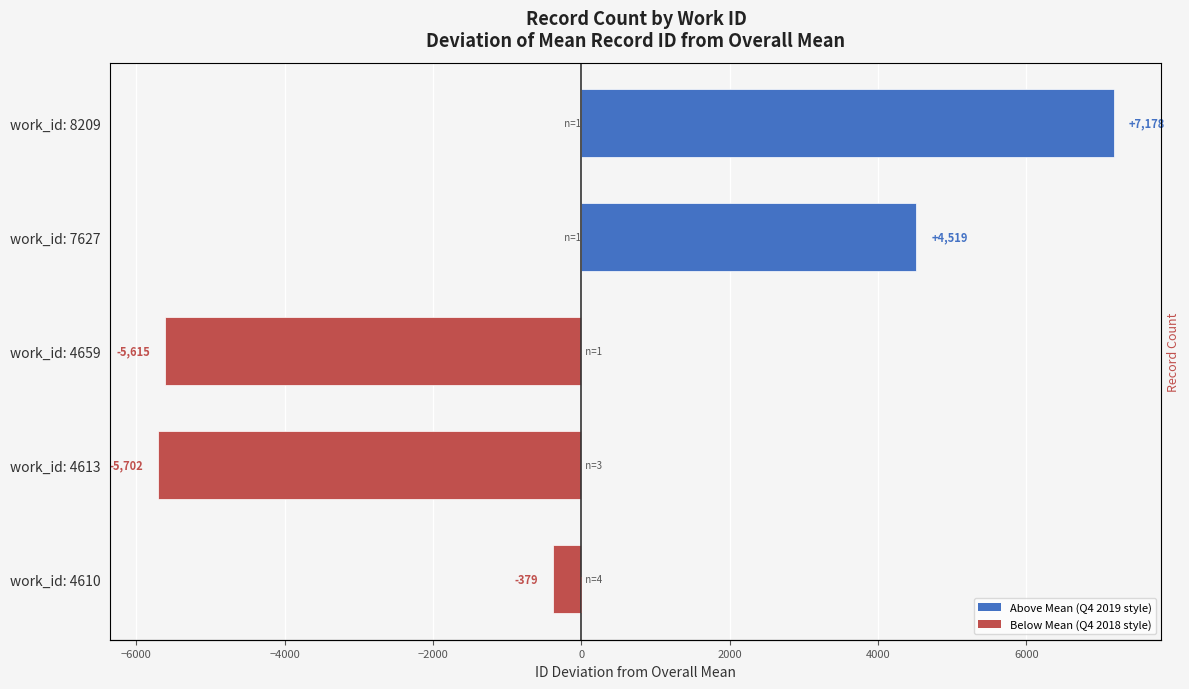

What is the difference between the maximum and minimum values in the Mean ID deviation from overall mean series?

12880.7